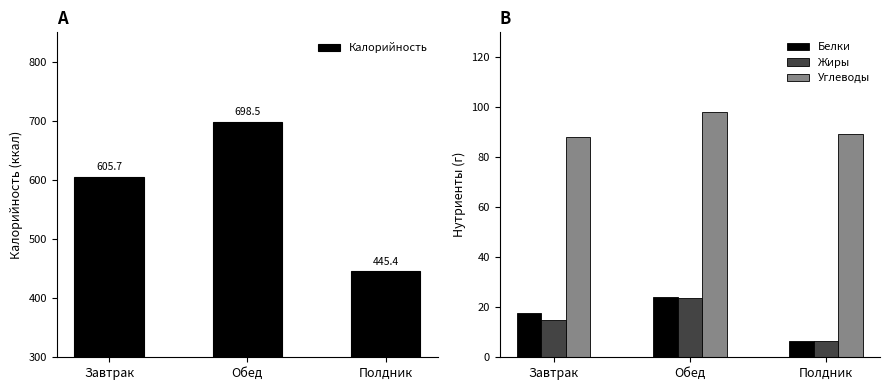

What are all the series names shown in the legend?

Калорийность, Белки, Жиры, Углеводы